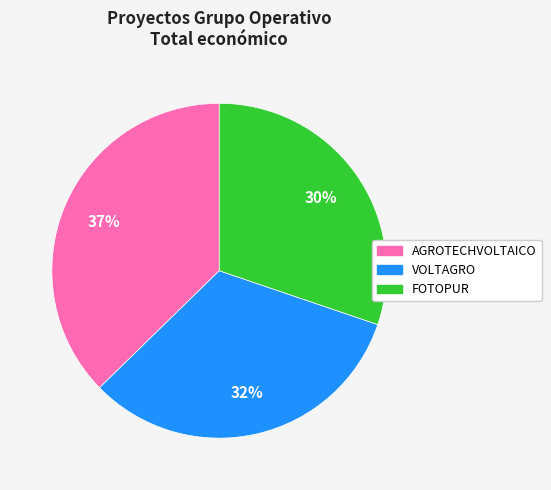

Which category has the smallest portion of the pie?

FOTOPUR